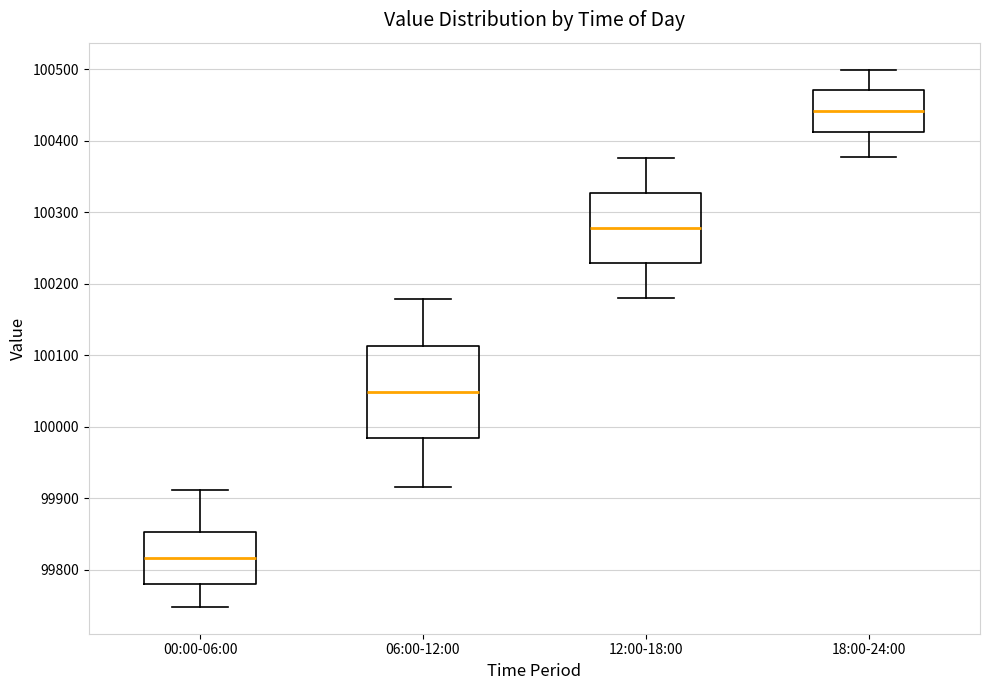

Which box has the highest median line?

18:00-24:00